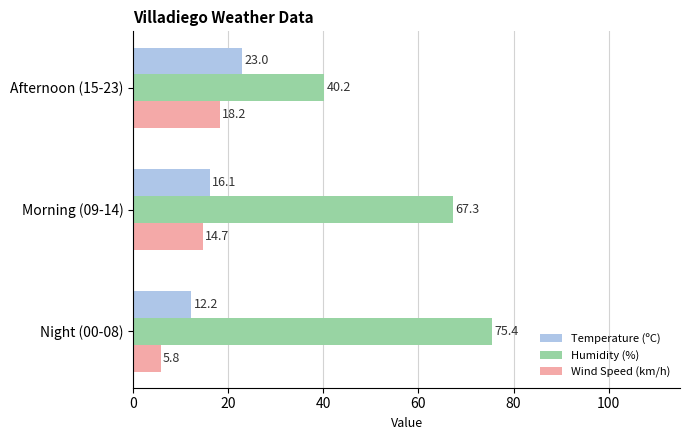

Is the value of Wind Speed (km/h) at Afternoon (15-23) greater than the value of Humidity (%) at Morning (09-14)?

No